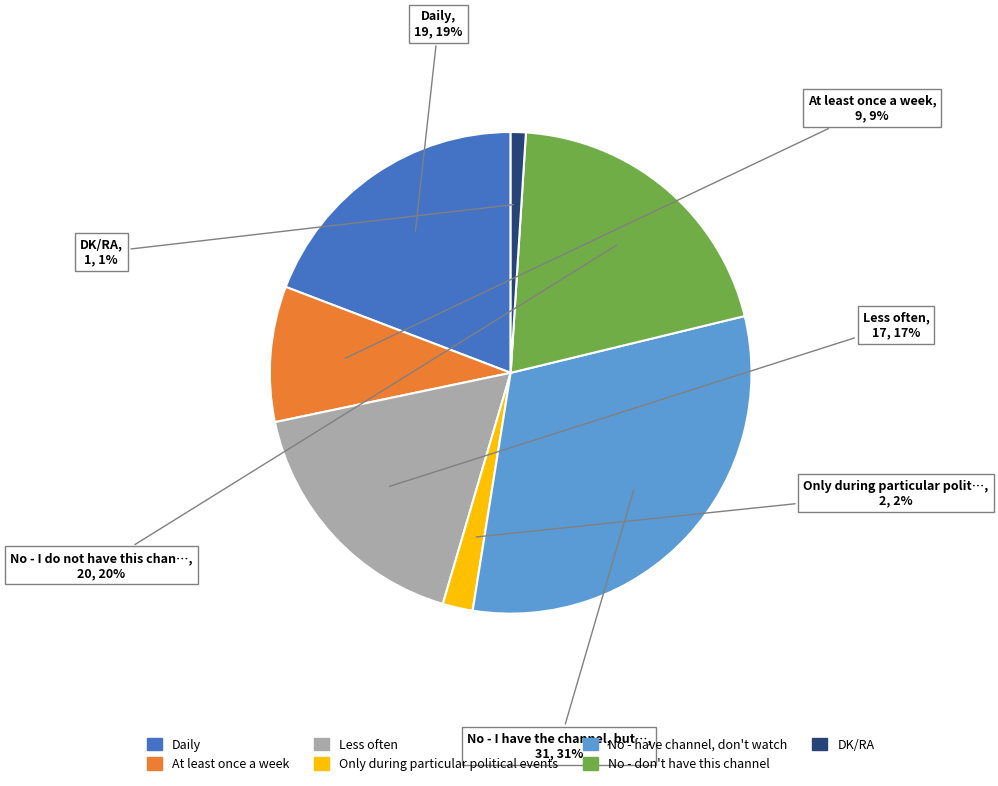

Is there any slice that represents more than half of the pie?

No